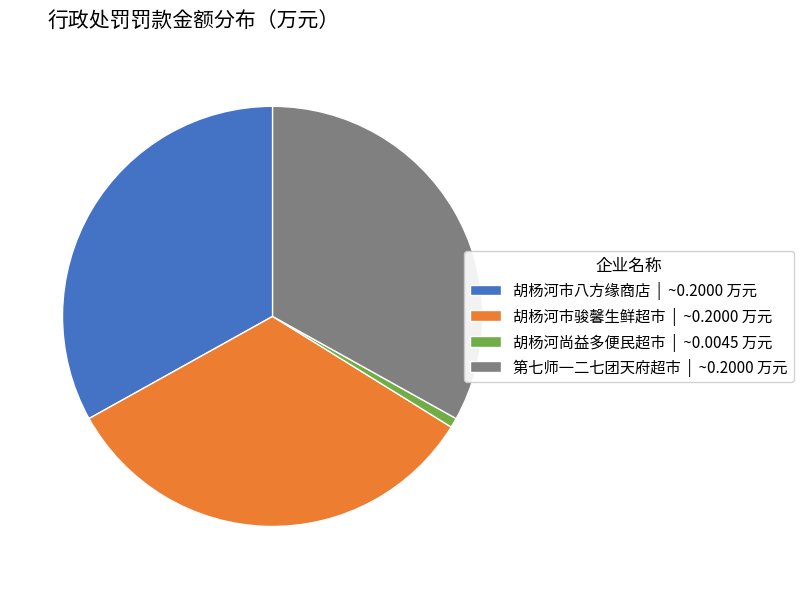

How many slices are in this pie chart?

4